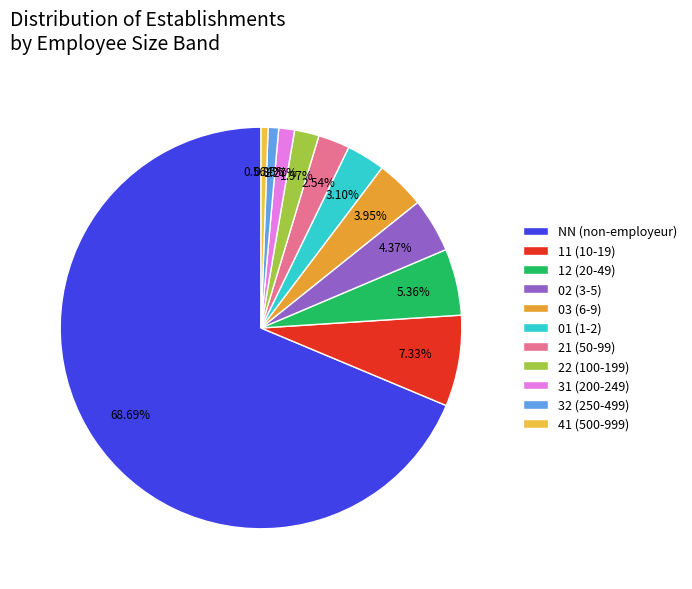

To the nearest percent, what is the average slice percentage?

9%